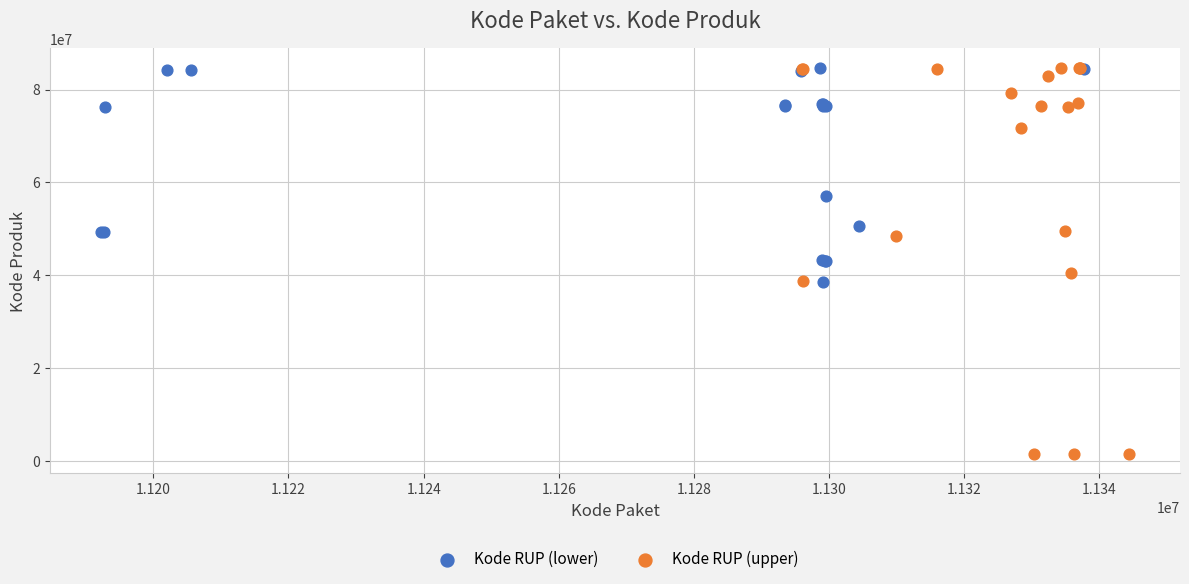

Which series contains the lowest Y value?

Kode RUP (upper)